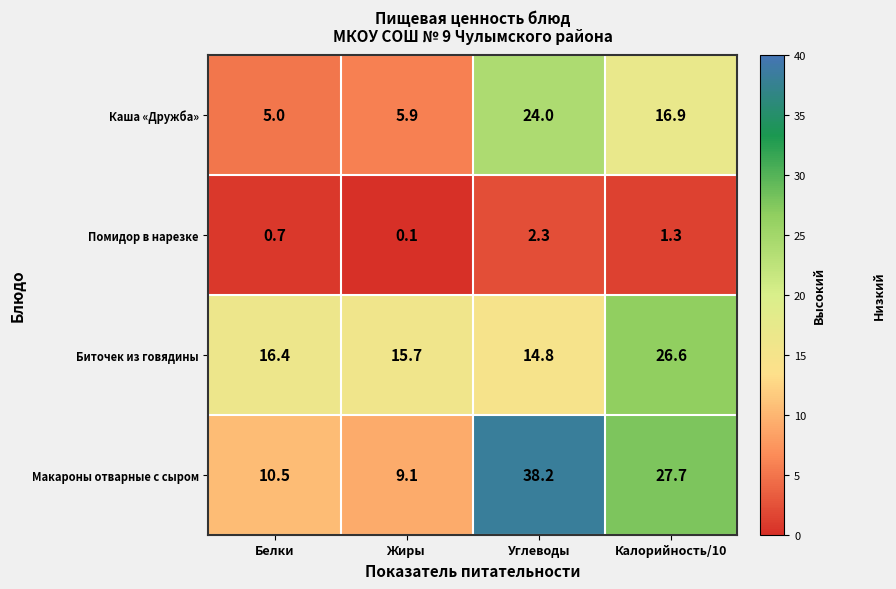

Which category has the lowest value across all series?

Жиры